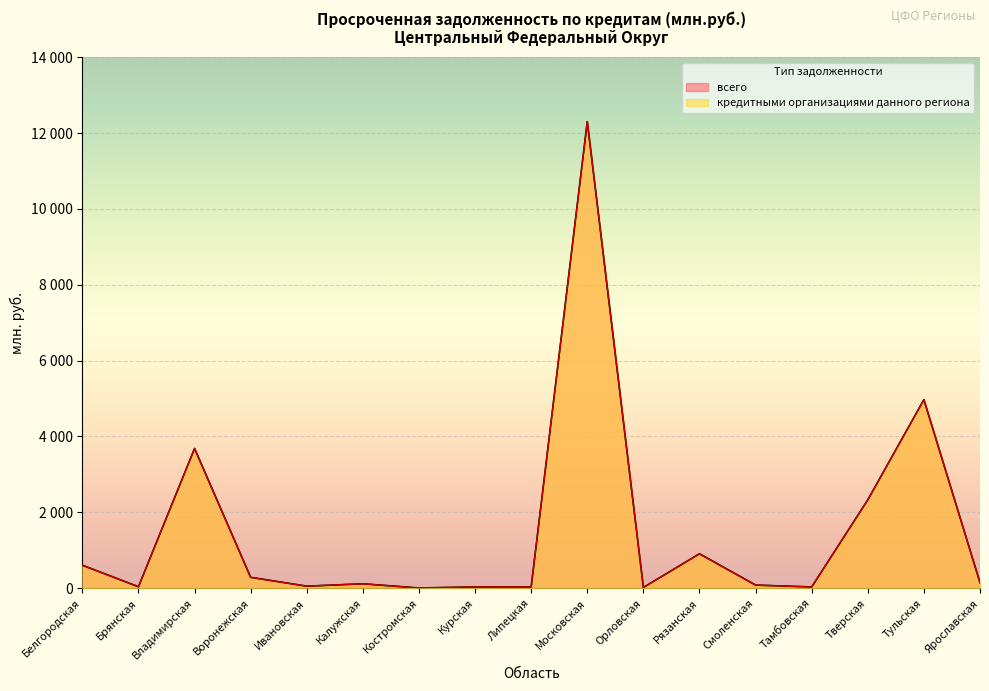

What is the label of the 5th point from the left?

Ивановская